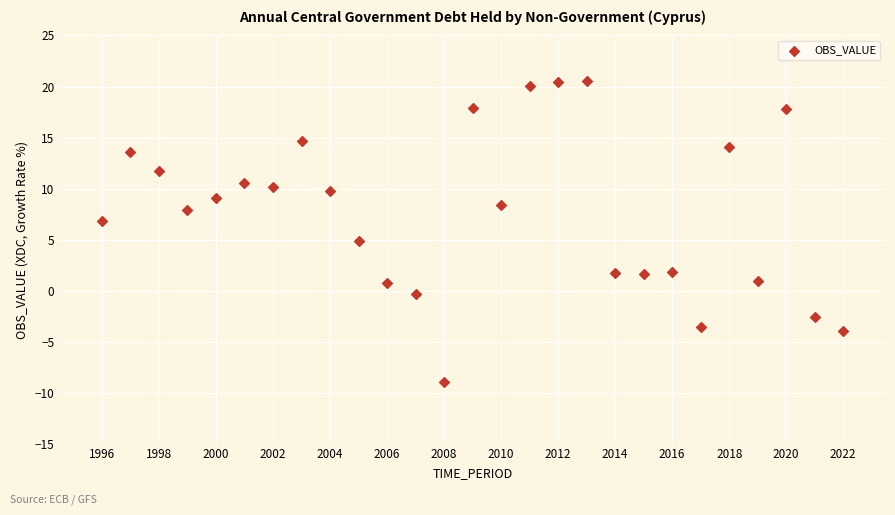

What is the range of X values (max minus min)?

26.0